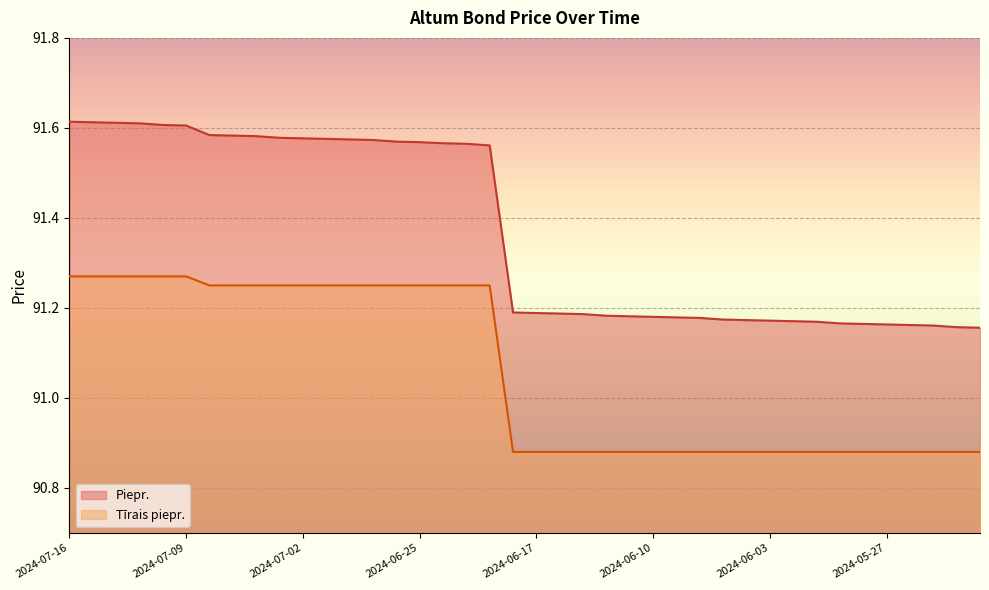

Which has a higher value, 2024-06-07 or 2024-07-12?

2024-07-12